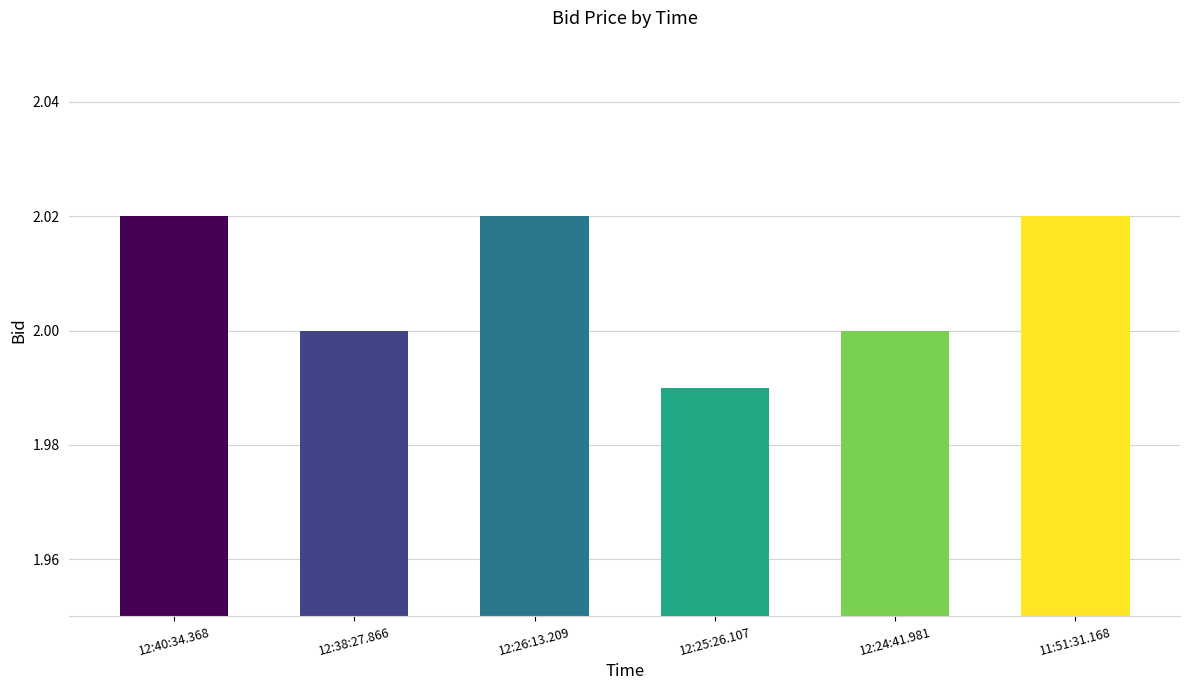

What is the sum of all values?

12.1